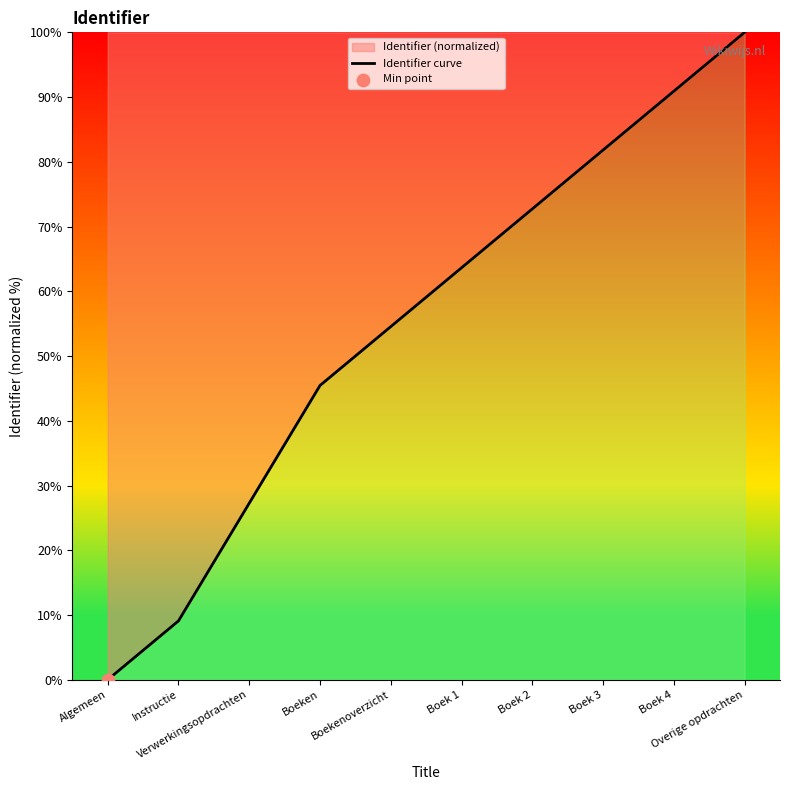

Which has a higher value, Boeken or Algemeen?

Boeken